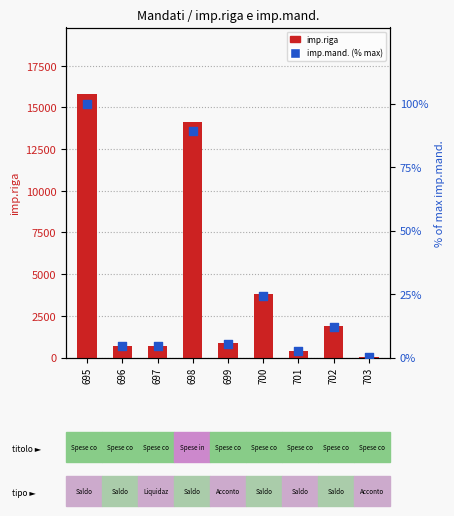

At how many categories does at least one series exceed 6779?

2